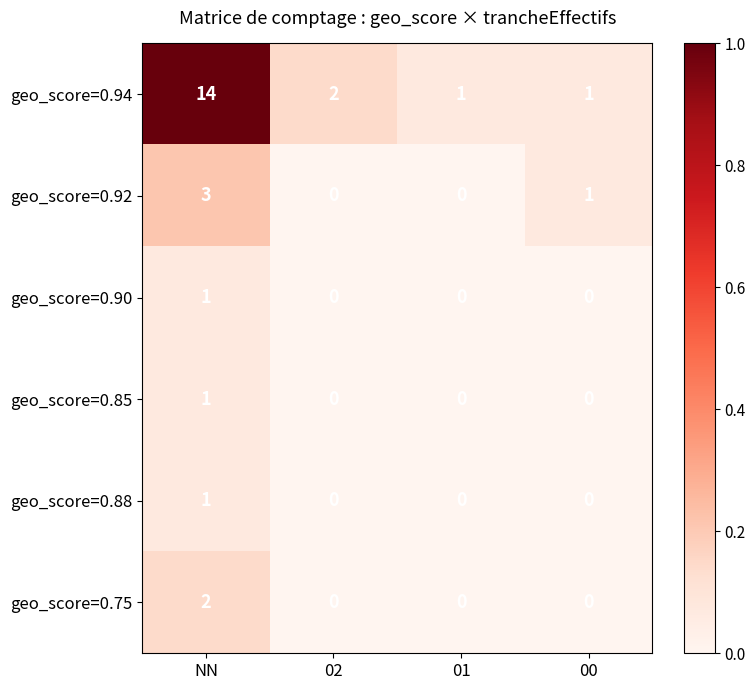

Reading right to left, what are all the values shown in this chart?

geo_score=0.94: 00=1	01=1	02=2	NN=14
geo_score=0.92: 00=1	01=0	02=0	NN=3
geo_score=0.90: 00=0	01=0	02=0	NN=1
geo_score=0.85: 00=0	01=0	02=0	NN=1
geo_score=0.88: 00=0	01=0	02=0	NN=1
geo_score=0.75: 00=0	01=0	02=0	NN=2